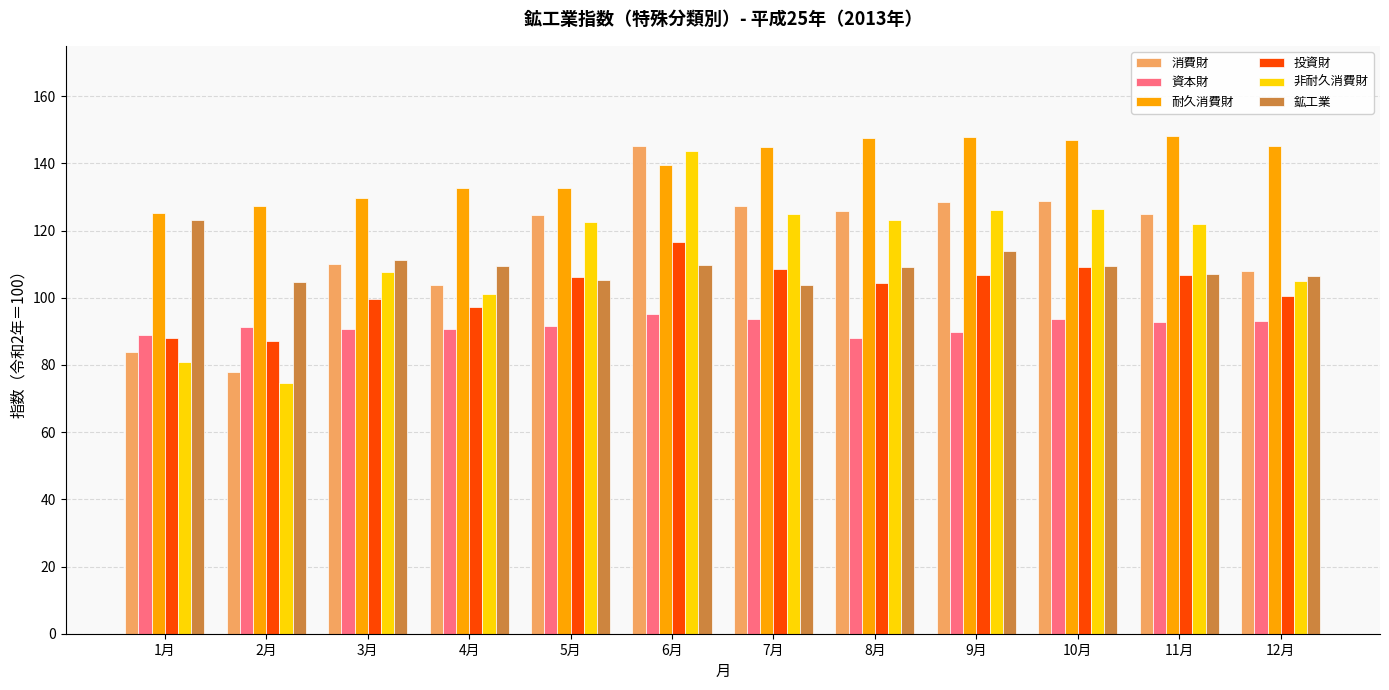

Which series has the widest spread of values?

非耐久消費財